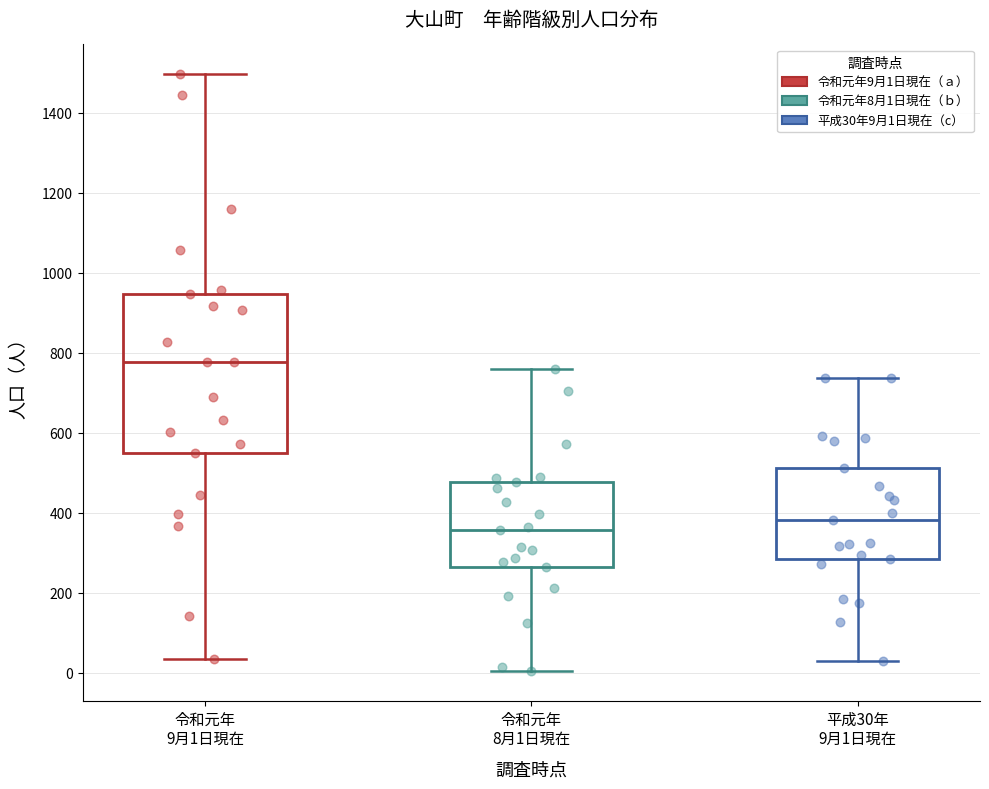

Where is the upper edge of the box for 令和元年 9月1日現在 on the y-axis? The values are not printed on the chart, so give them approximately, as read against the axis.

940